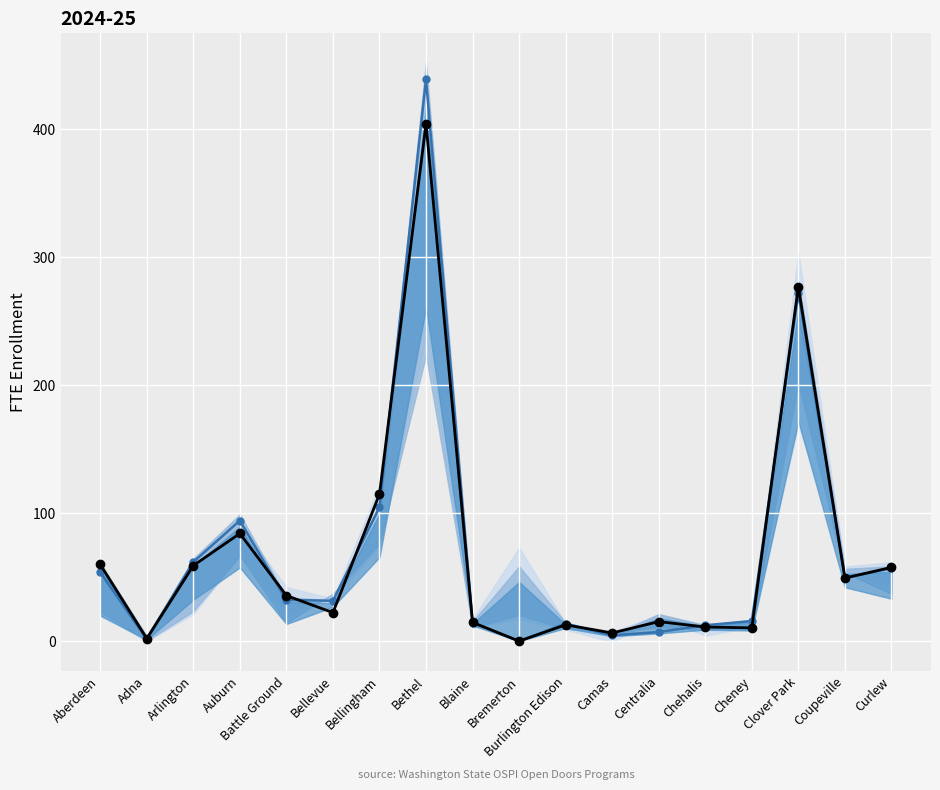

What is the highest value of the Observed Data series?

404.0